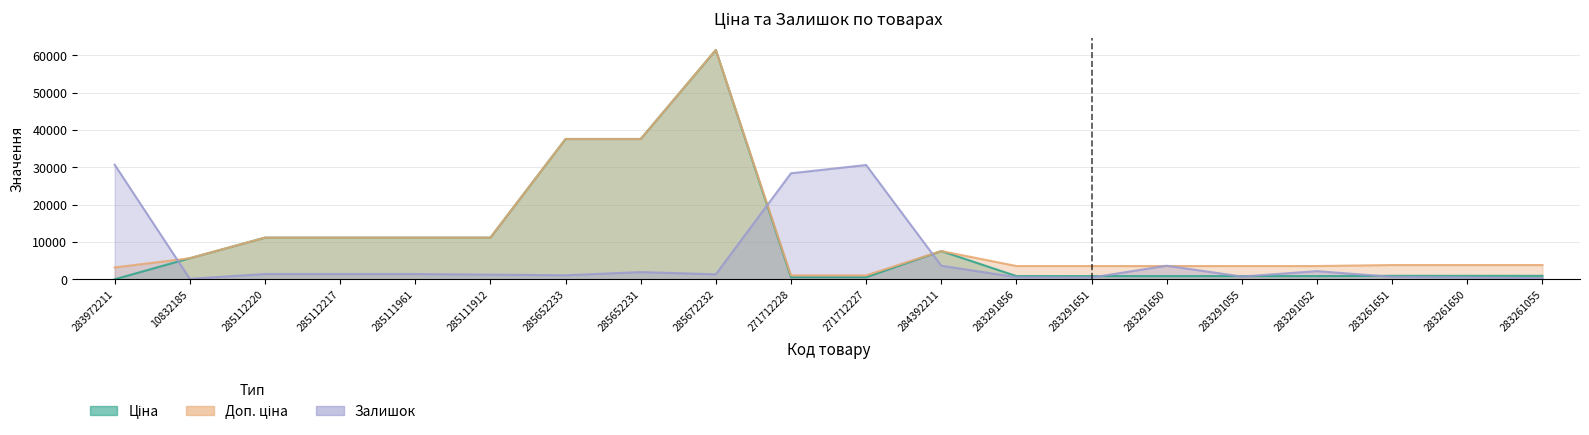

What is the sum of the Залишок values at 285111961 and 285672232?

2815.7